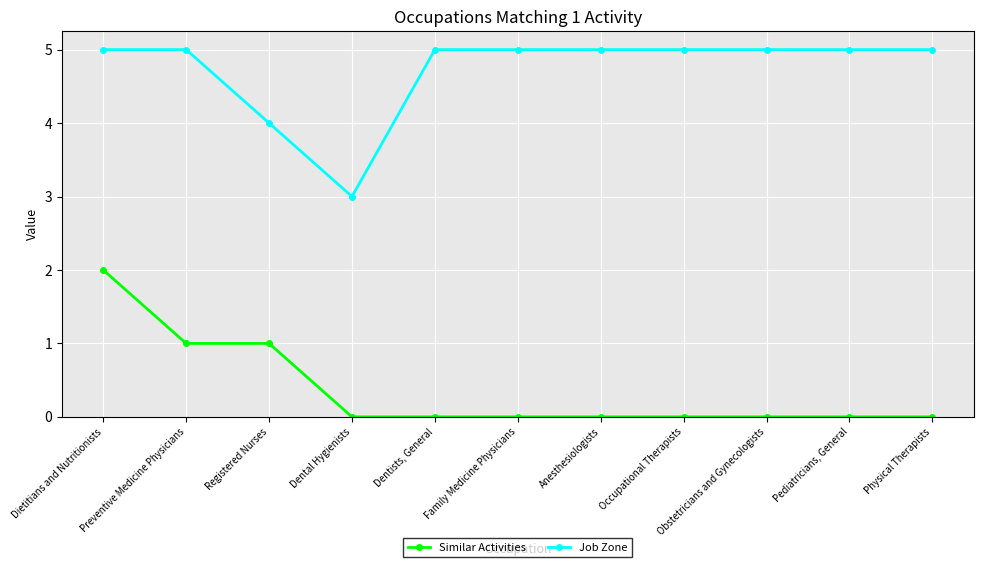

List the series in order of their overall mean, highest first.

Job Zone, Similar Activities